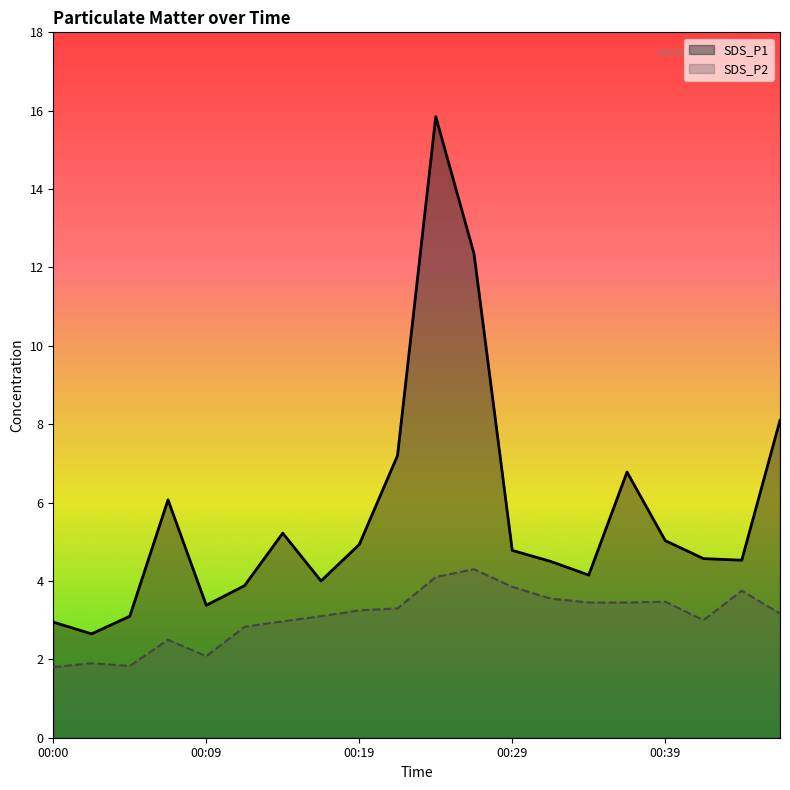

In SDS_P1, how many points are higher than both neighbors (excluding endpoints)?

4